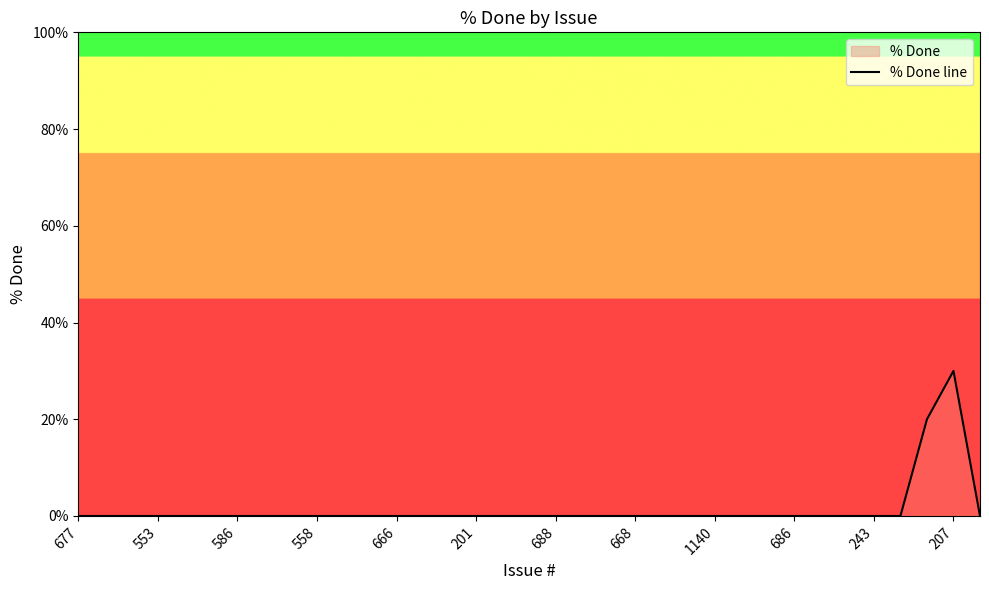

How many data points does each series have?

35